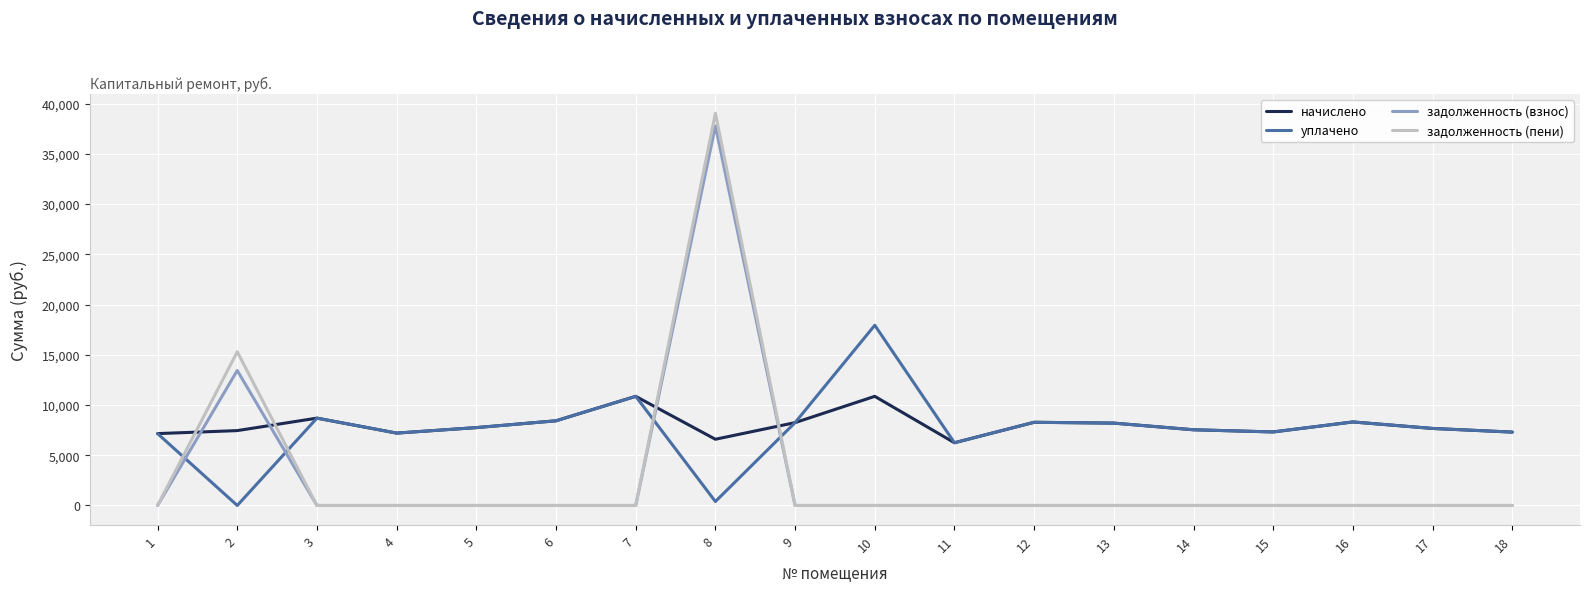

What is the total value across all series at 9?

16493.8